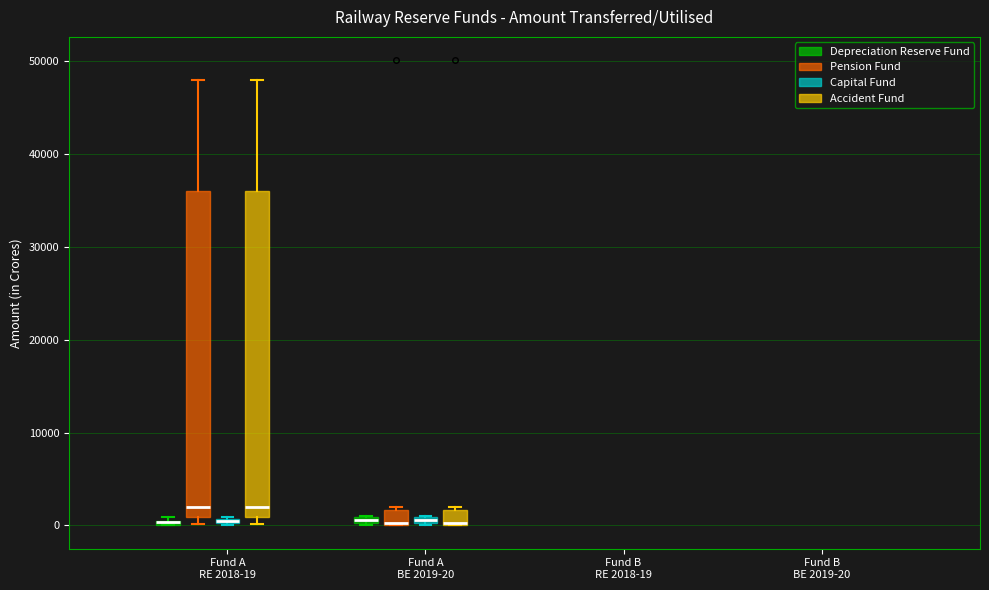

Where is the upper edge of the box for Fund A BE 2019-20 (Capital Fund) on the y-axis? The values are not printed on the chart, so give them approximately, as read against the axis.

1000